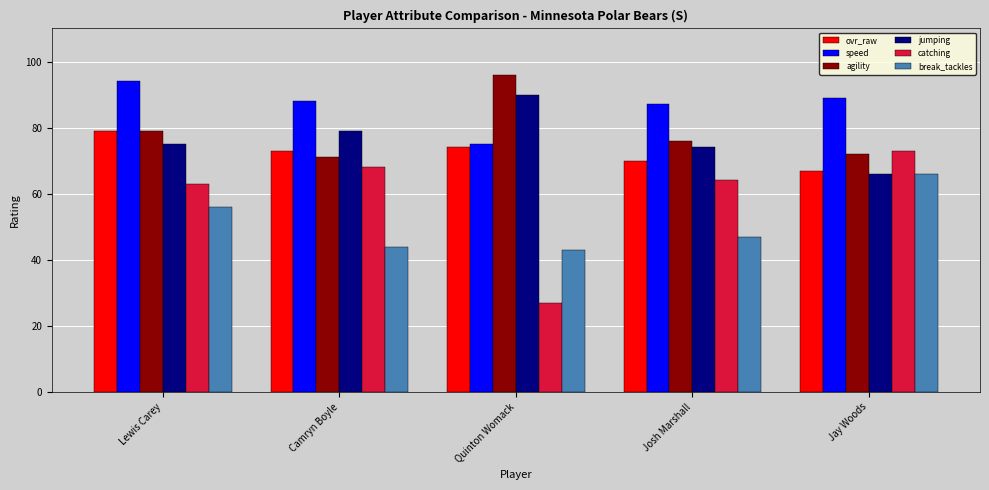

Which series has the largest range (max minus min)?

catching